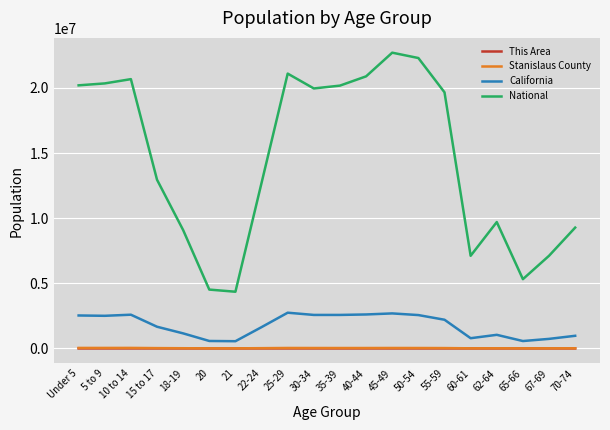

In California, how many points are lower than both neighbors (excluding endpoints)?

5